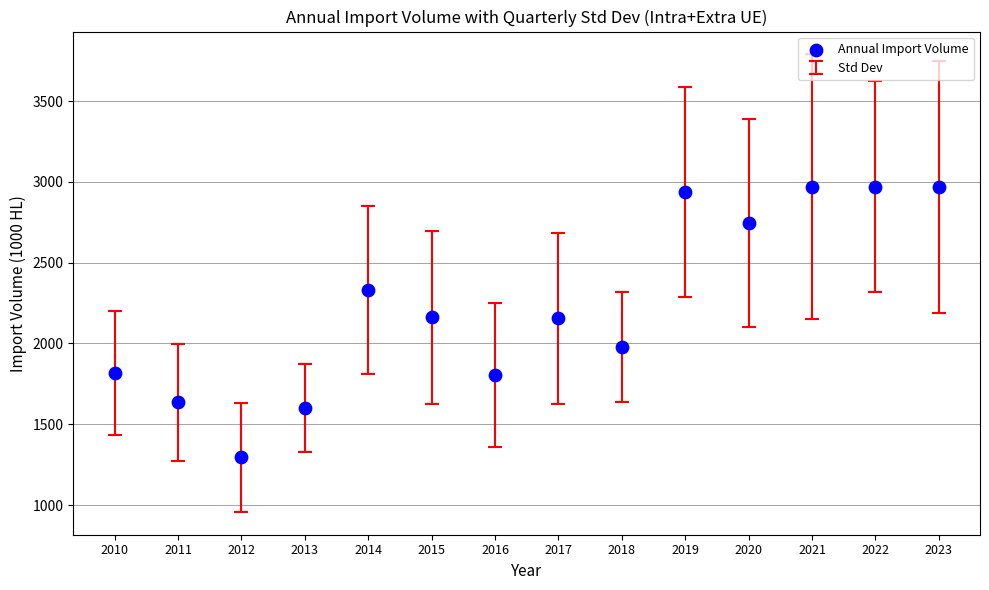

What is the range of Y values (max minus min)?

1675.3